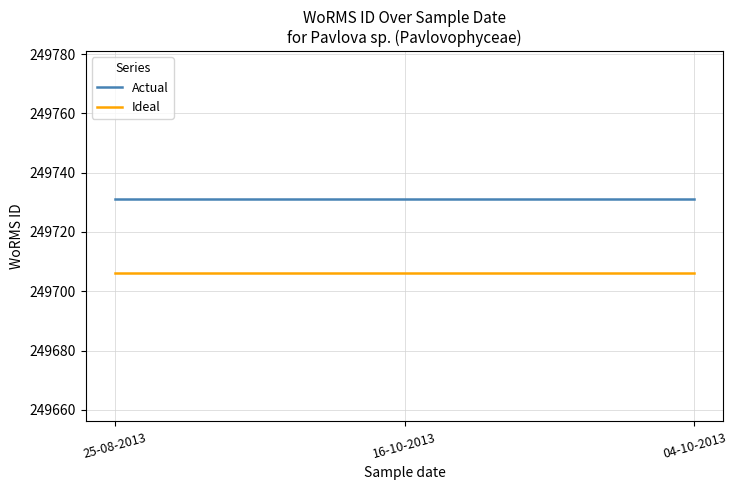

What is the total value across all series at 04-10-2013?

499437.0